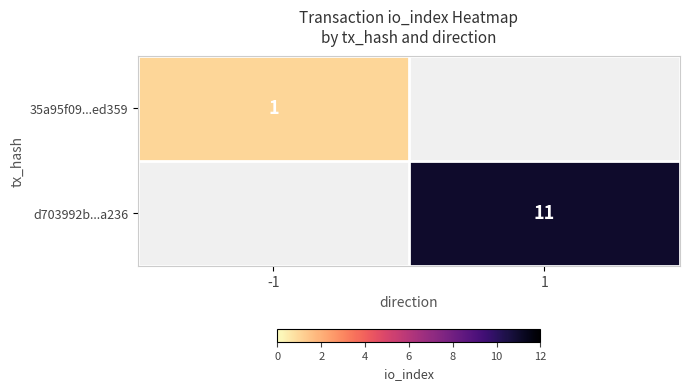

The value of 35a95f09...ed359 at -1 is 2. True or false?

False